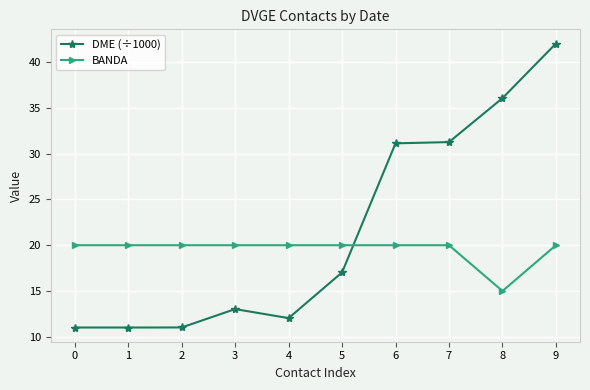

Is the value of DME (÷1000) at 9 greater than the value of BANDA at 6?

Yes